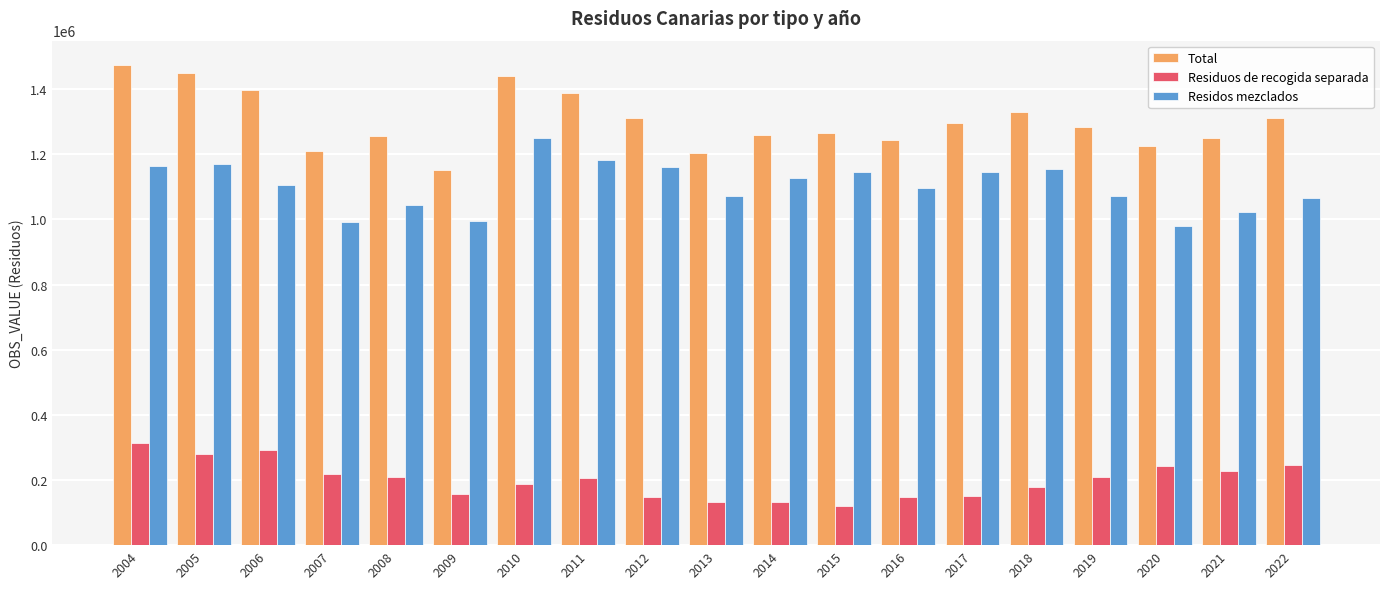

What is the difference between the second highest and second lowest values in the Residos mezclados series?

189240